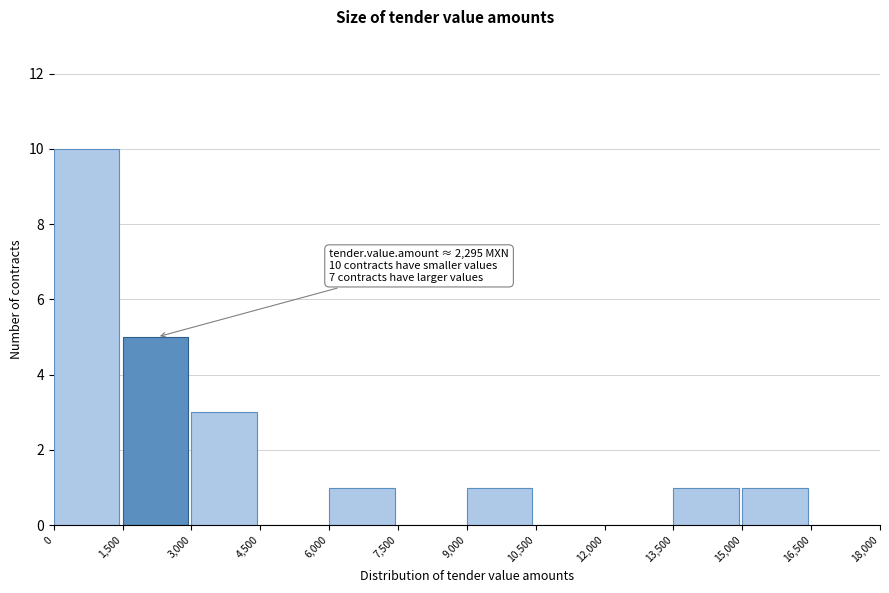

Which range on the x-axis has the tallest bar?

0 to 1,500